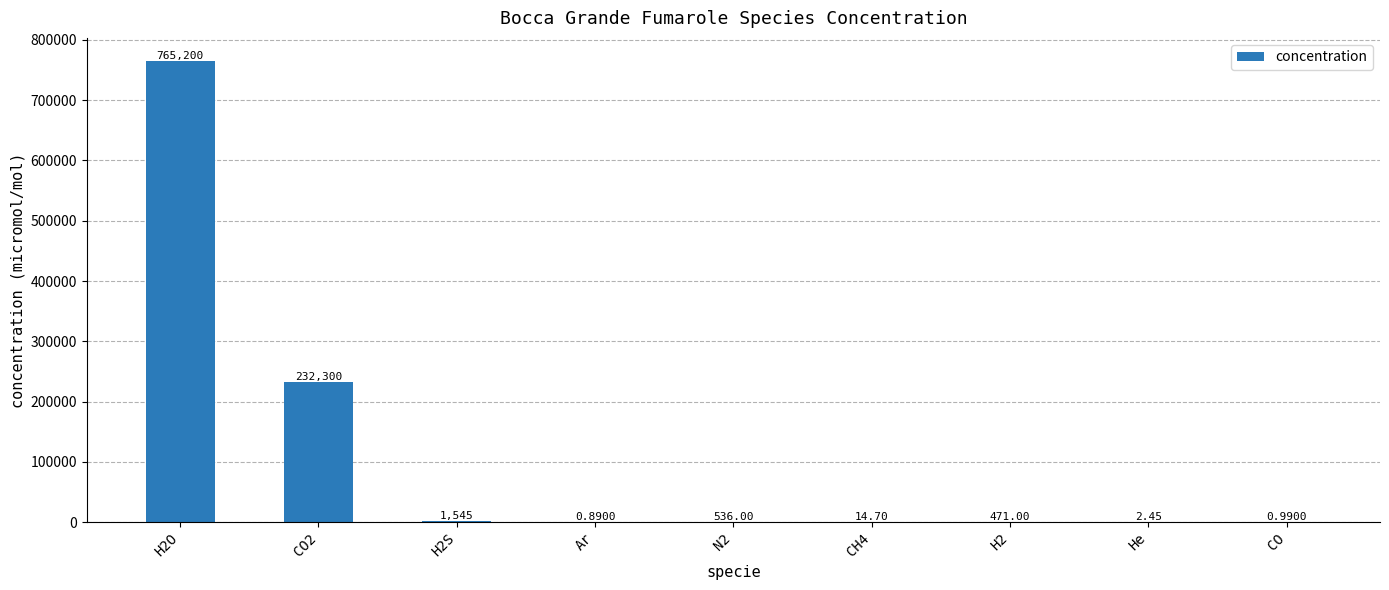

Which has a higher value, N2 or H2S?

H2S